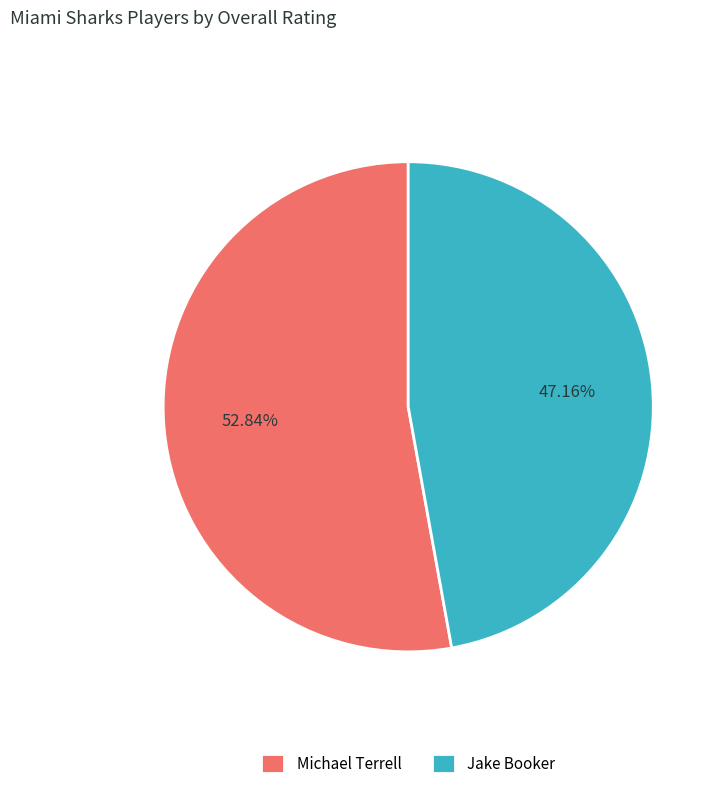

Which has a higher value, Michael Terrell or Jake Booker?

Michael Terrell